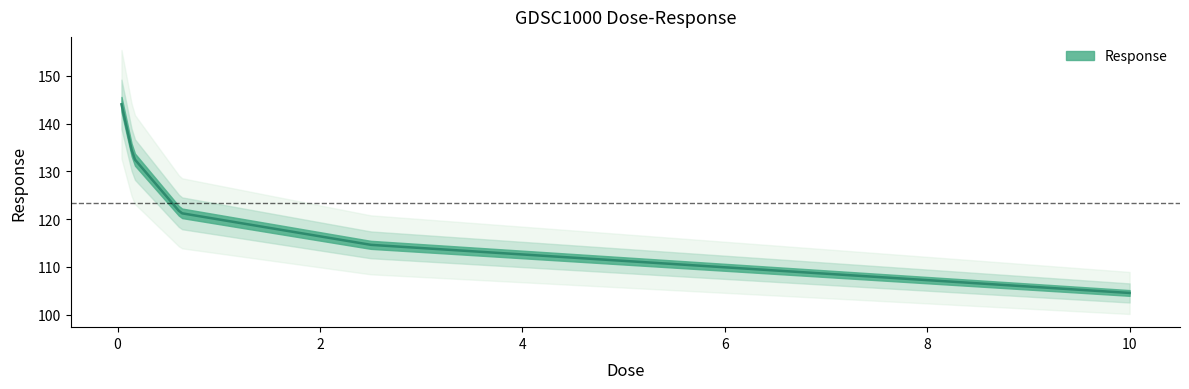

Approximately how many times larger is the value at 0.625 compared to 0.0390625?

0.8